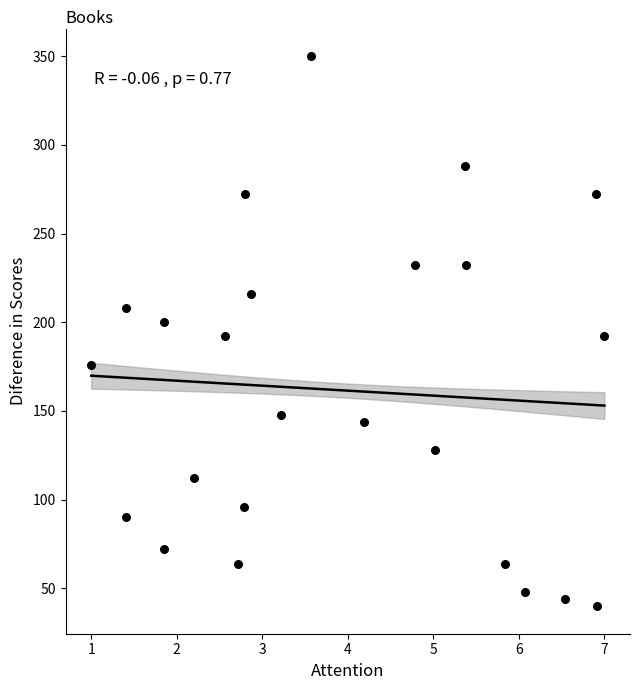

What is the range of Y values (max minus min)?

310